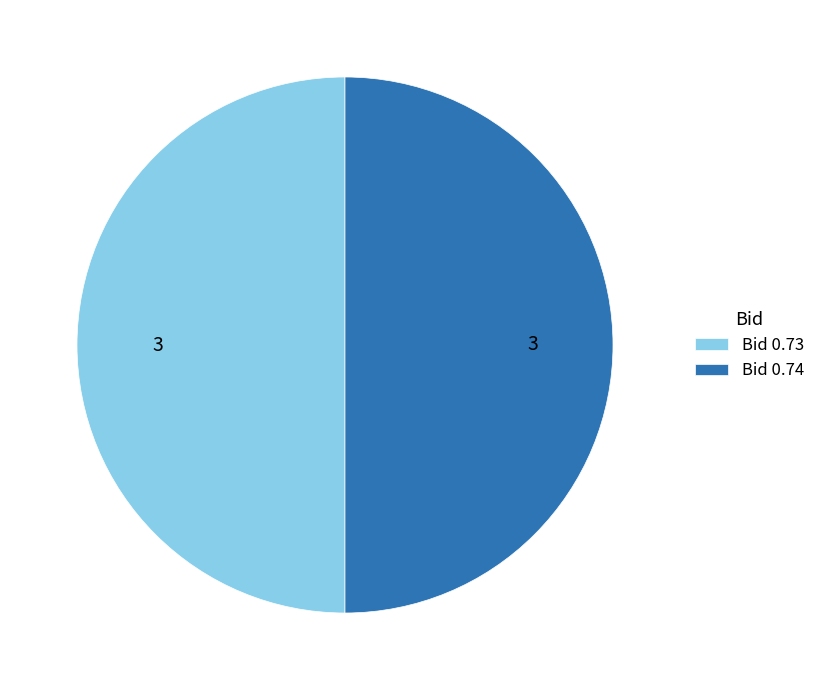

Approximately how many times larger is the value at Bid 0.73 compared to Bid 0.74?

1.0